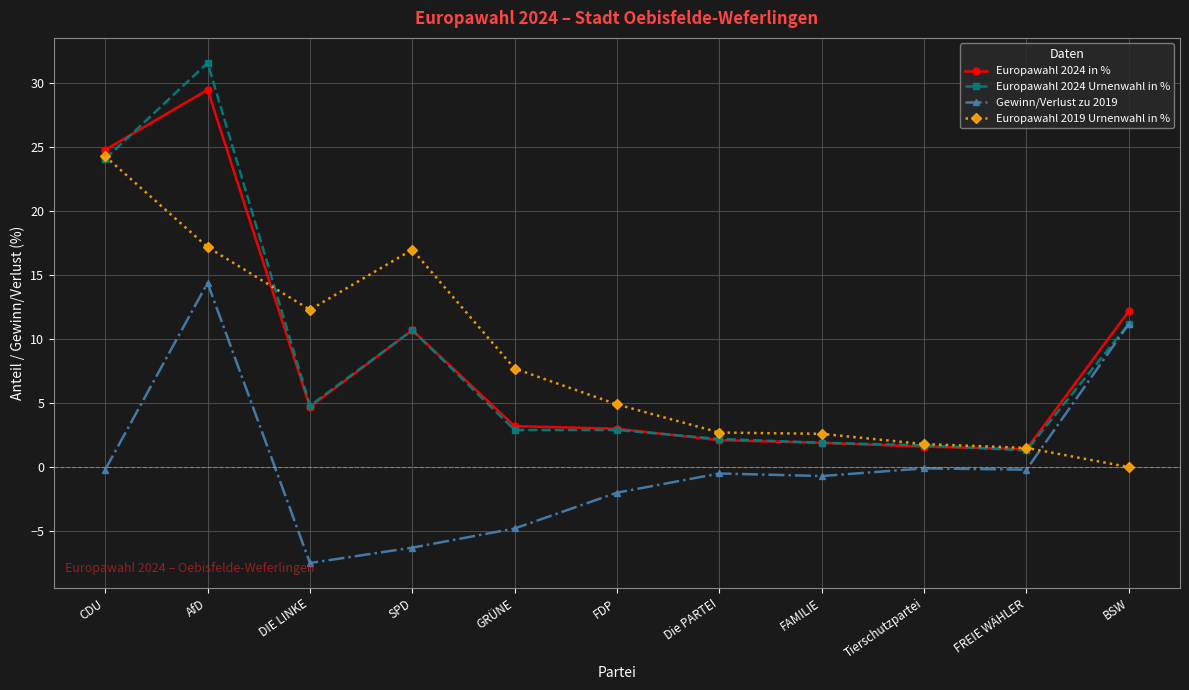

At which label does Europawahl 2019 Urnenwahl in % reach its minimum?

BSW